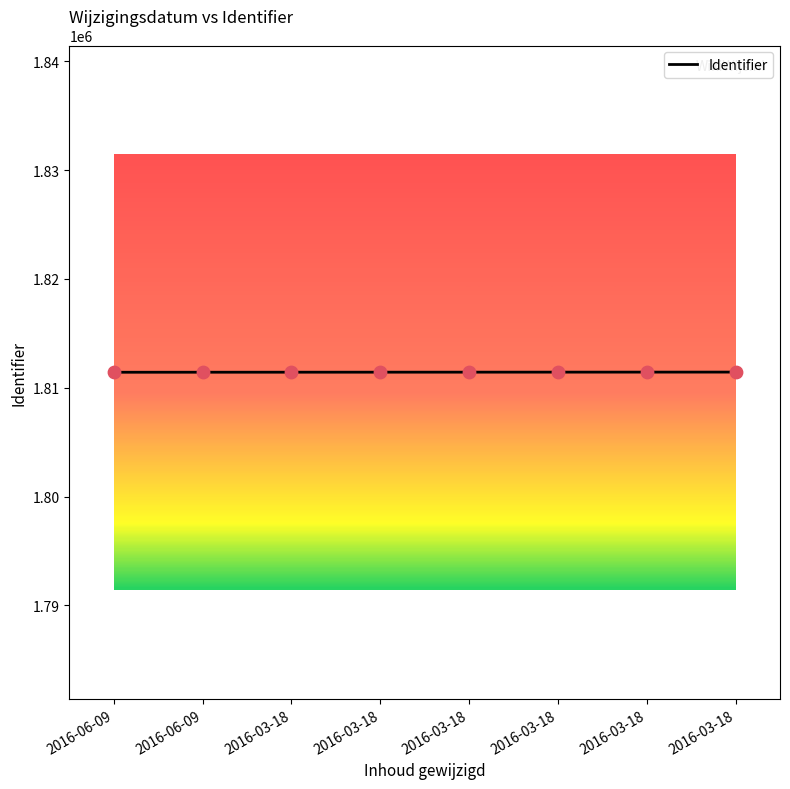

What is the change in value from 2016-06-09 to 2016-03-18?

+12